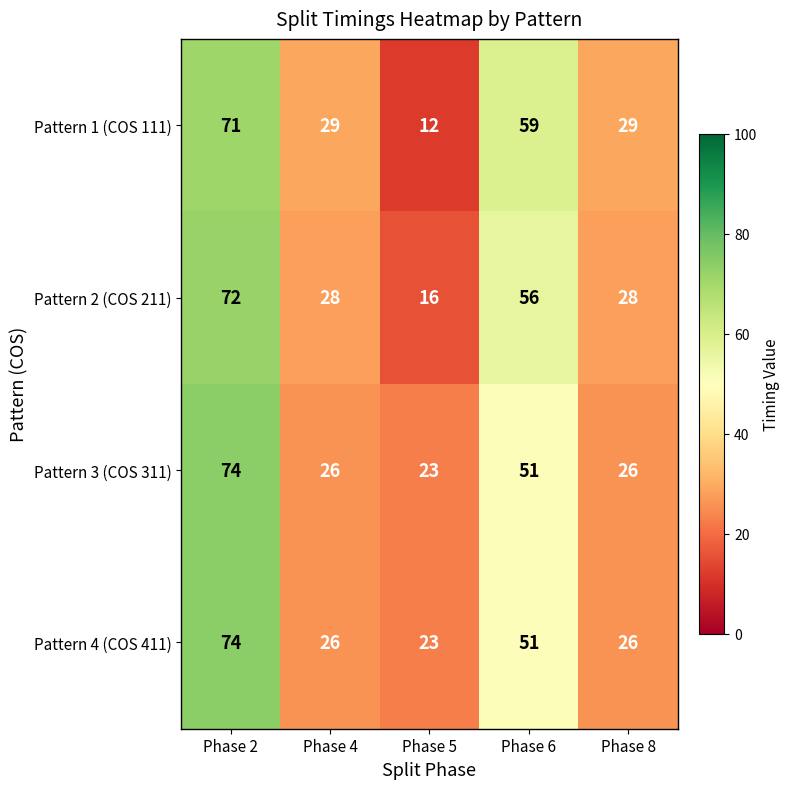

The Pattern 4 (COS 411) series shows 26 at Phase 8. True or false?

True